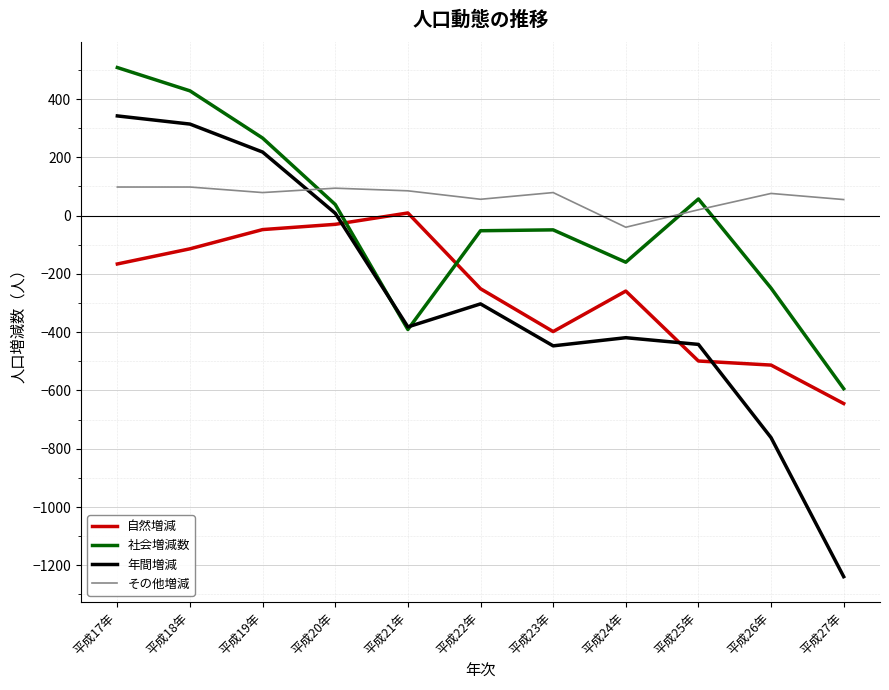

What is the minimum value for その他増減?

-40